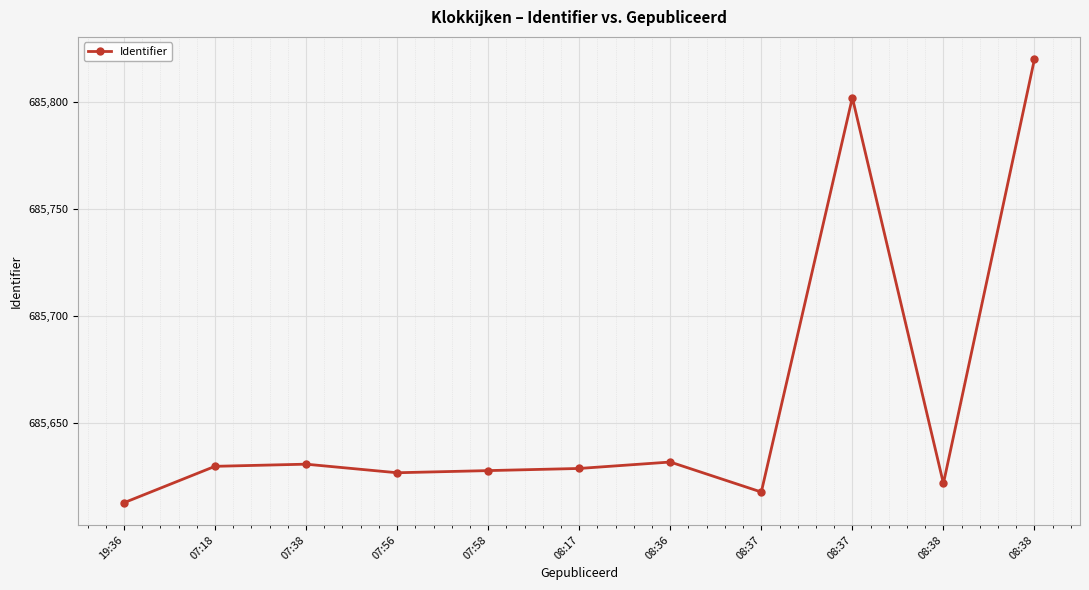

Rank the categories by value from lowest to highest.

19:36, 08:37, 08:38, 07:56, 07:58, 08:17, 07:18, 07:38, 08:36, 08:37, 08:38